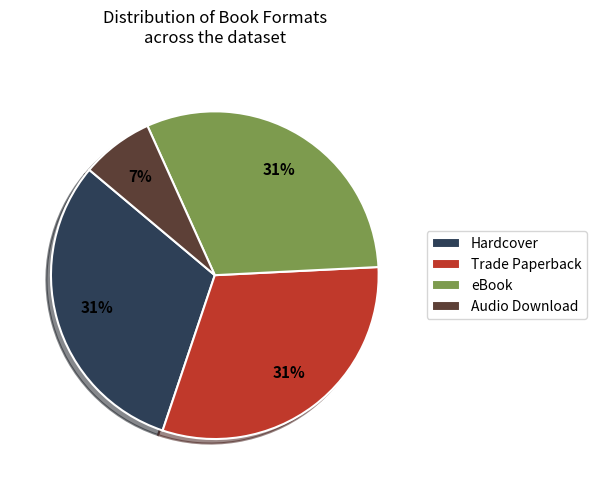

To the nearest percent, what is the average slice percentage?

25%